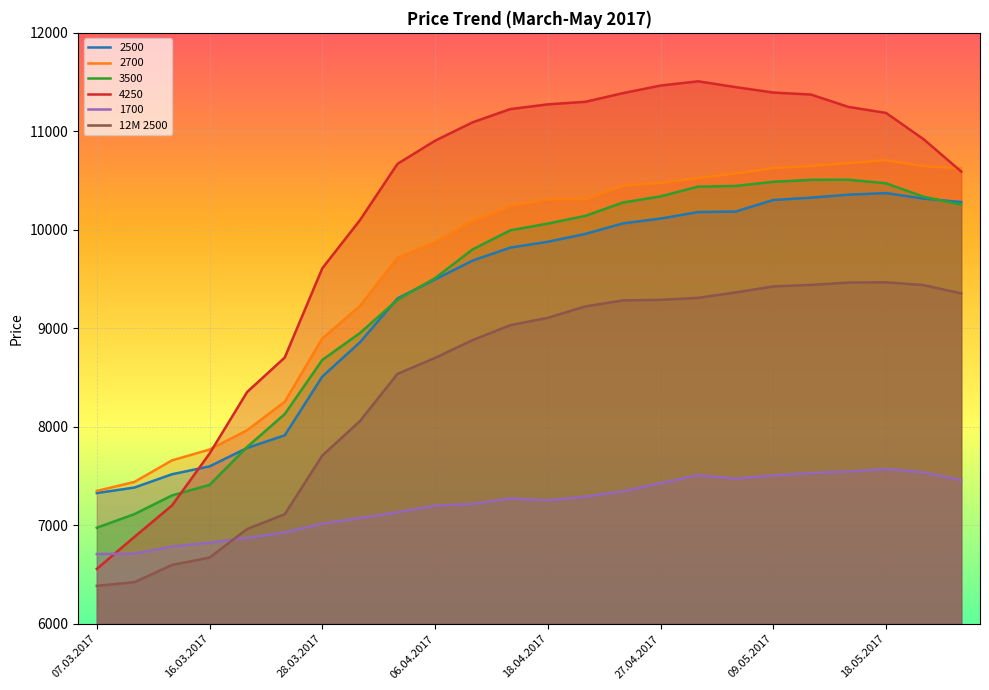

True or false: the data shows 16267 at 17.

False